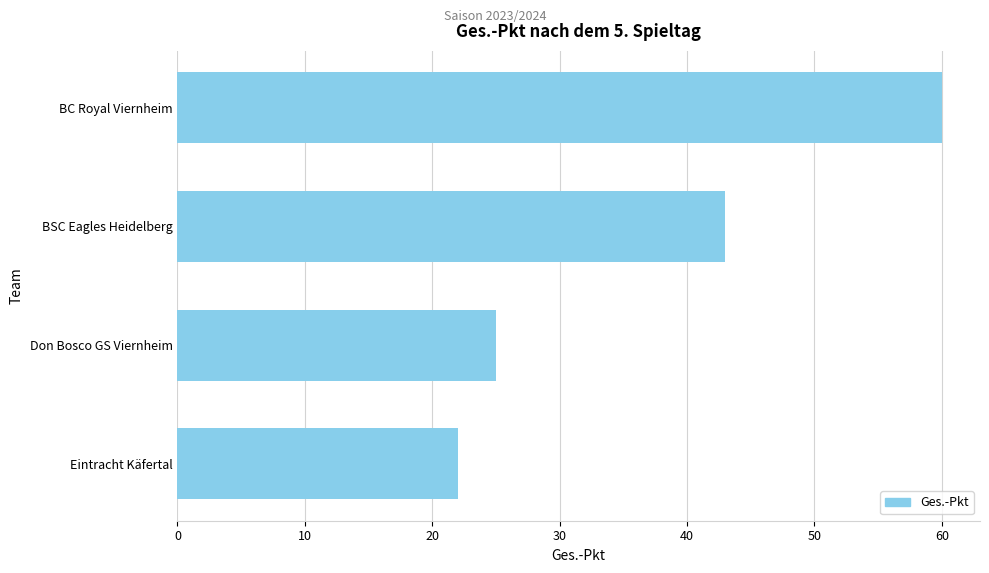

Reading top to bottom, extract all data points from this chart.

BC Royal Viernheim=60	BSC Eagles Heidelberg=43	Don Bosco GS Viernheim=25	Eintracht Käfertal=22